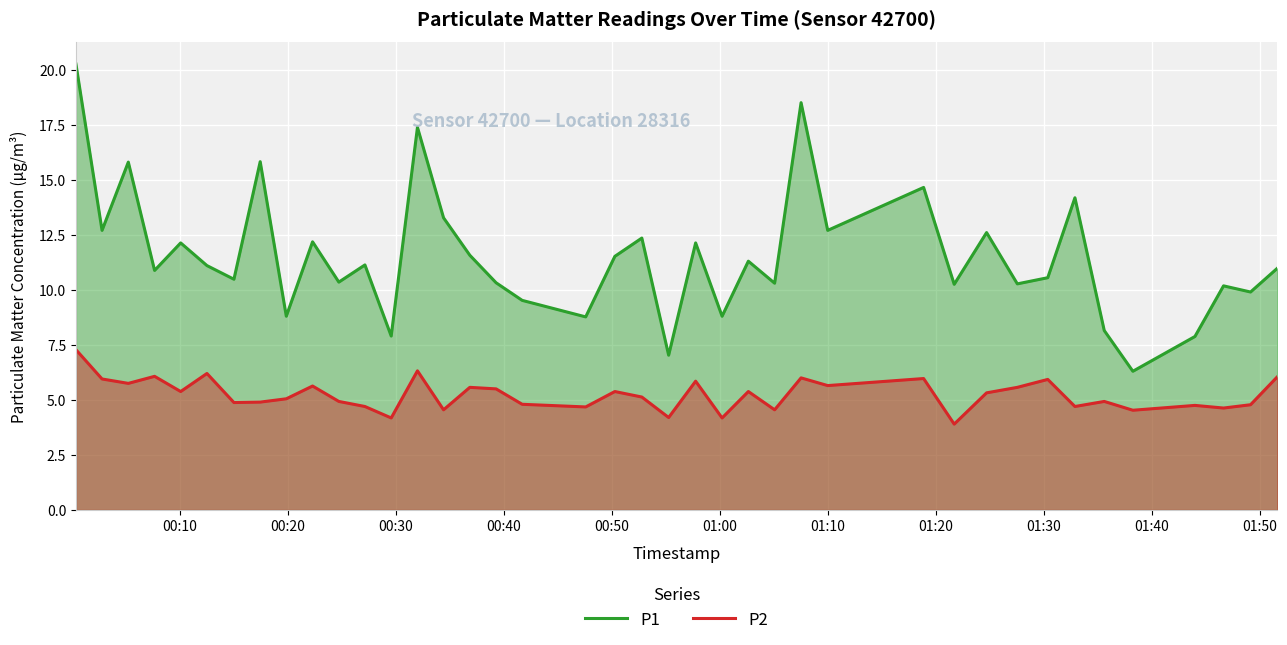

Which series has the largest total across all categories?

P1